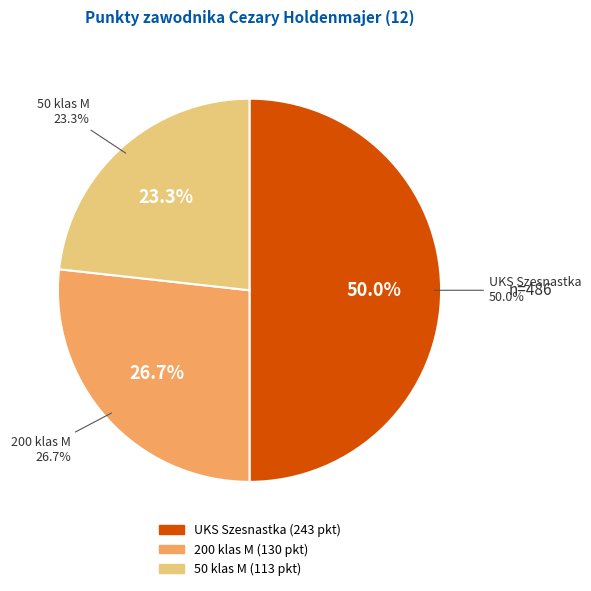

To the nearest percent, what is the average slice percentage?

33%